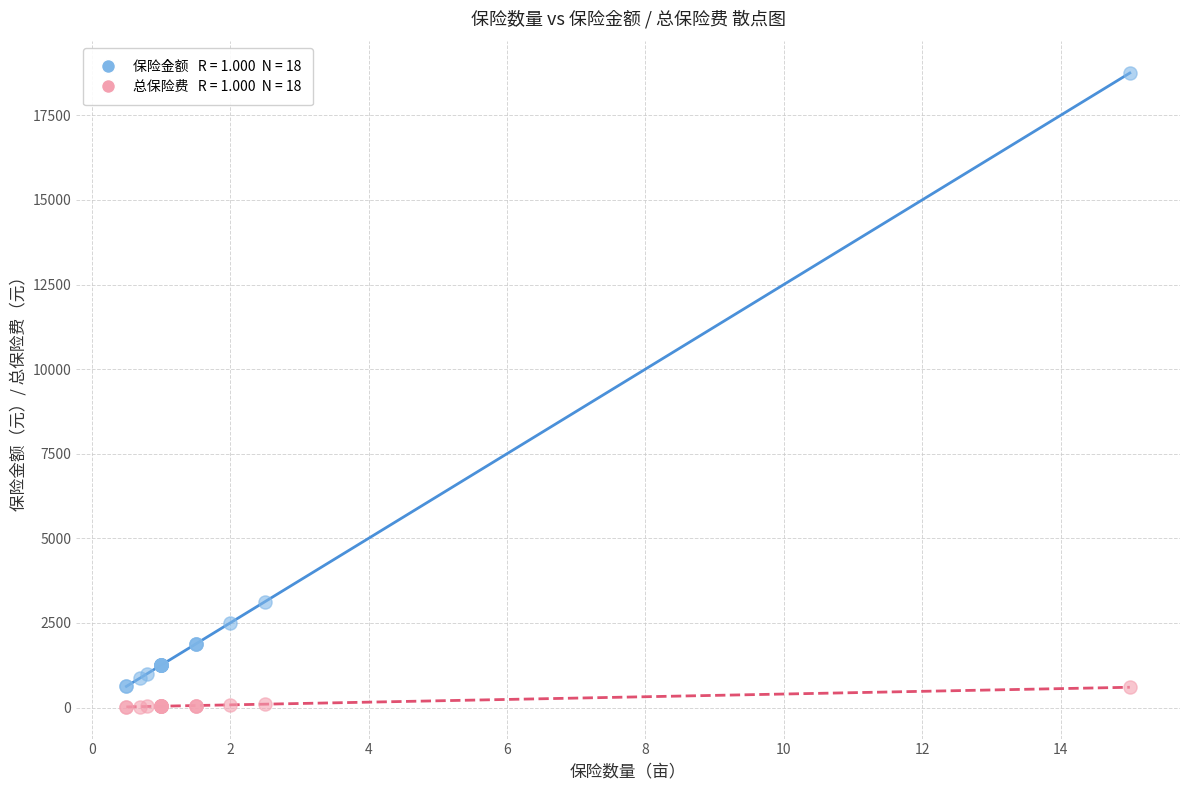

Across all series, what Y value is closest to 9385?

3125